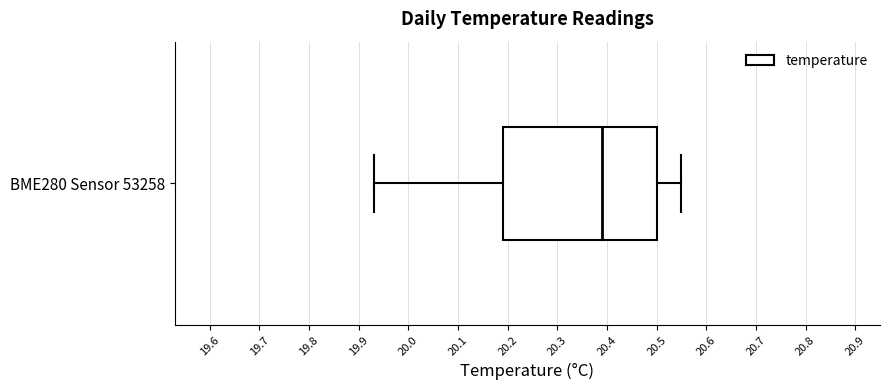

Transcribe this box plot: give where the median line is, the range the box spans, and where the two whiskers end, as read against the x-axis. The values are not printed on the chart, so give them approximately, as read against the axis.

median 20.39, box 20.19 to 20.50, whiskers 19.93 to 20.55